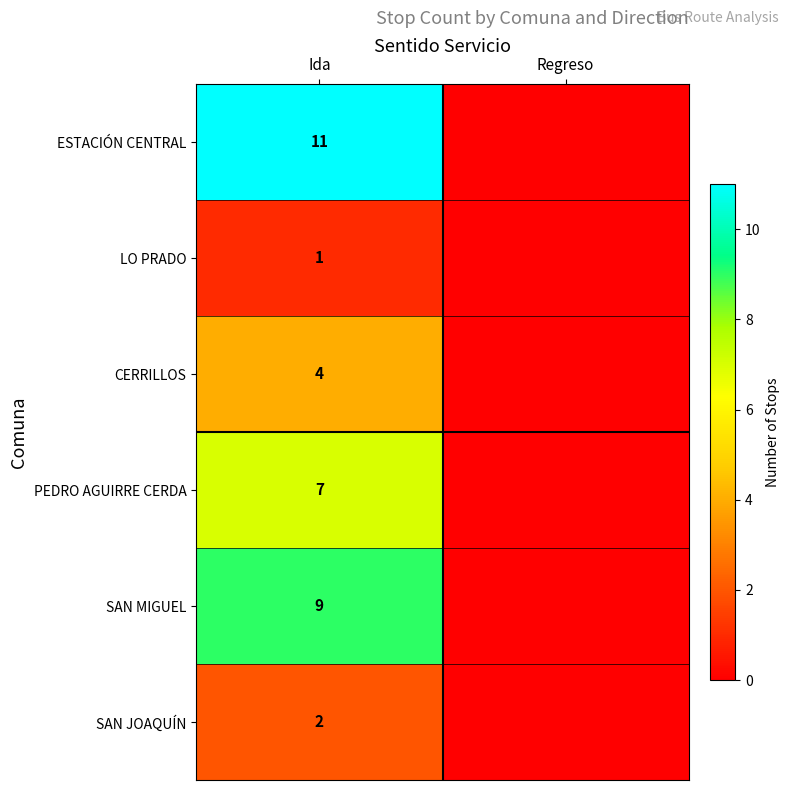

At how many categories does at least one series exceed 5?

1